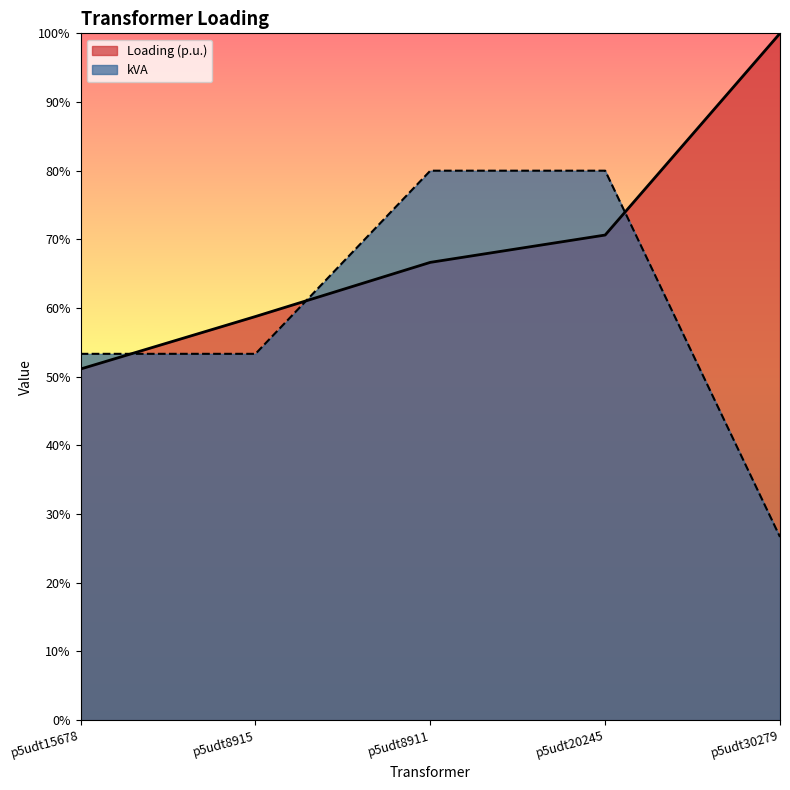

What is the highest value of the kVA series?

80.0